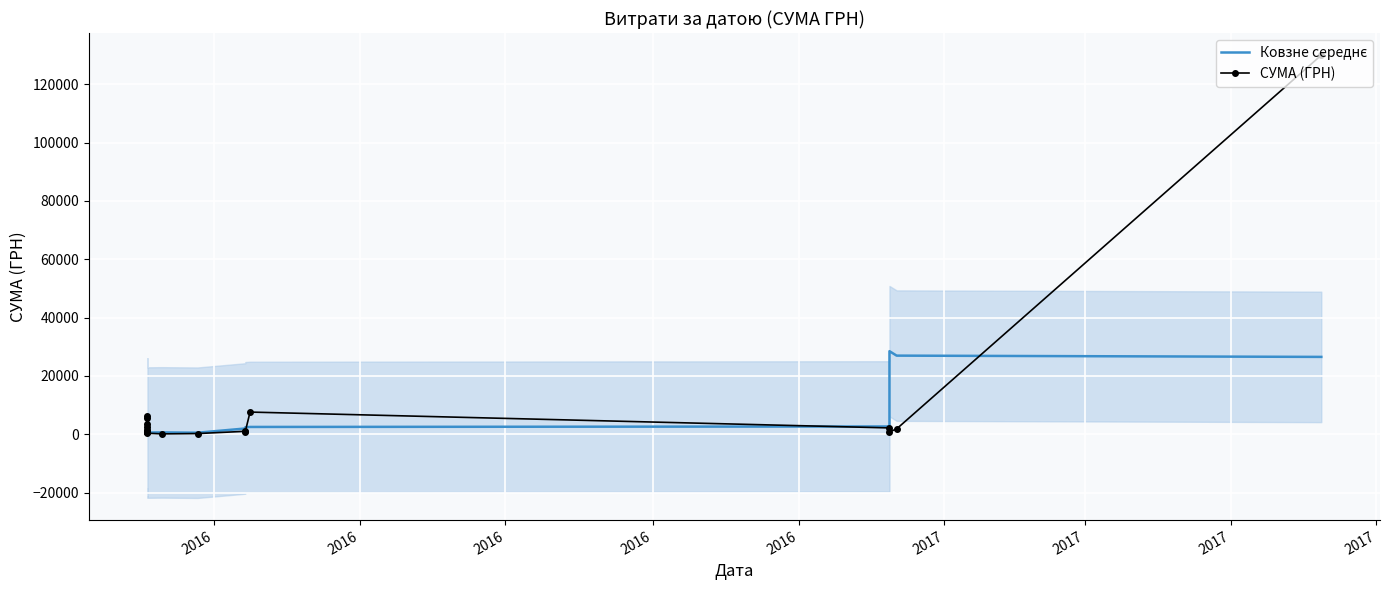

Reading left to right, what are all the values shown in this chart?

Ковзне середнє: 2308.6	3547.1	3682.4	2736.5	2210.6	1923.4	835.9	990.4	895.4	757.0	588.7	641.6	535.6	1986.1	2395.7	2511.4	2675.4	28491.6	26968.8	26532.0
СУМА (ГРН): 5566.1	3456.8	2520.0	6192.5	676.8	836.5	827.3	1083.8	755.3	1449.0	361.5	135.7	241.8	1020.0	919.0	7613.9	2184.0	820.0	1840.0	130000.0